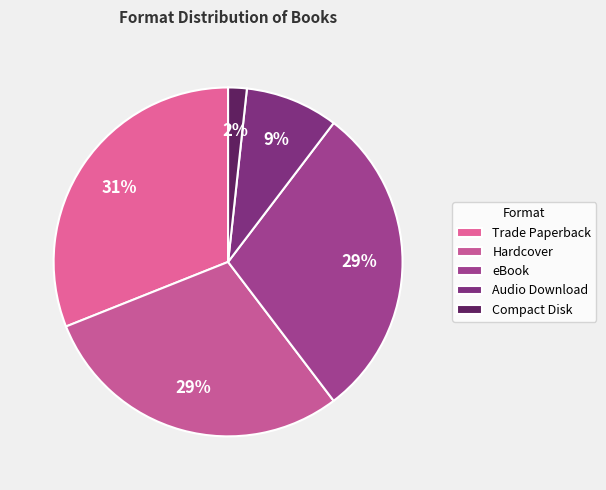

How many segments does this pie chart have?

5